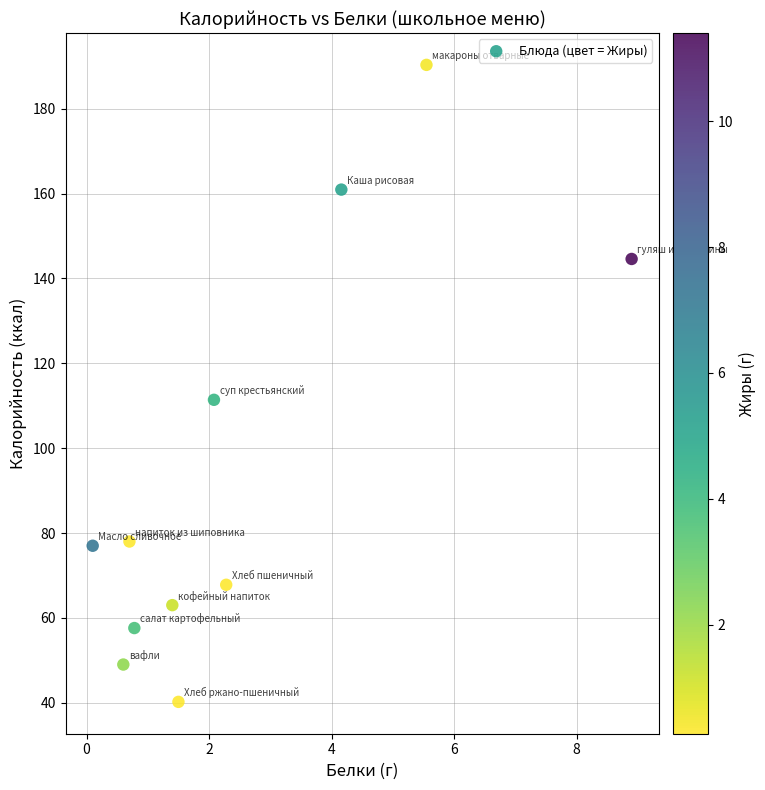

What is the average X value?

2.6